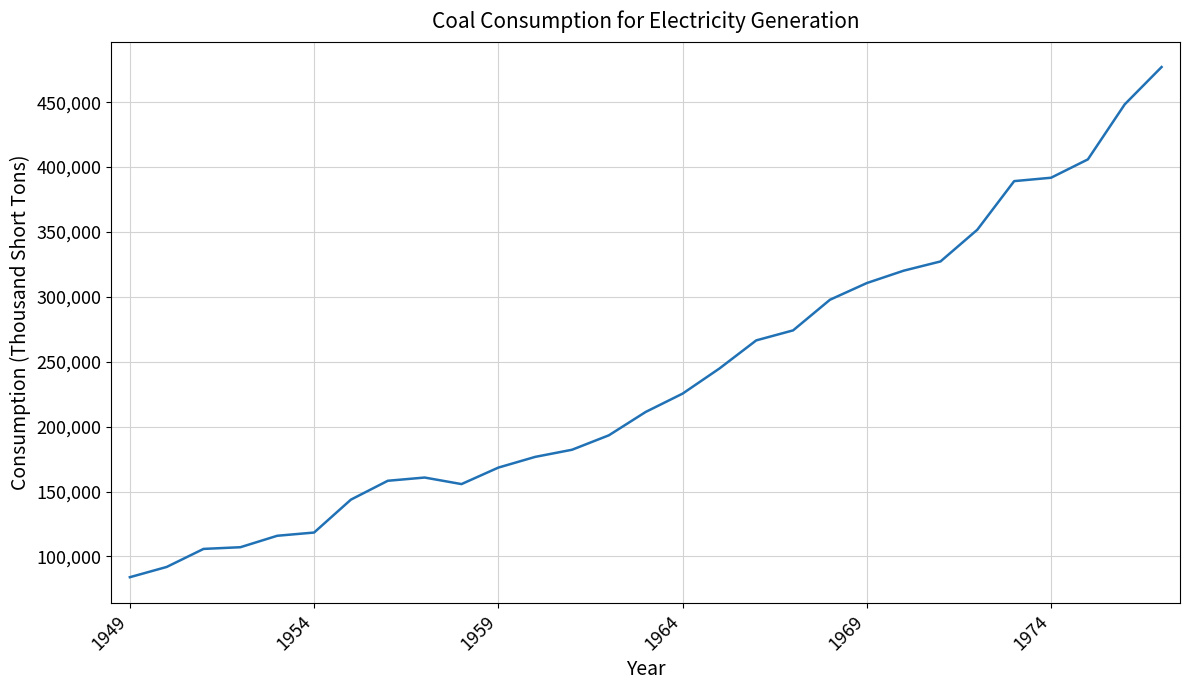

What is the smallest value displayed?

83963.4